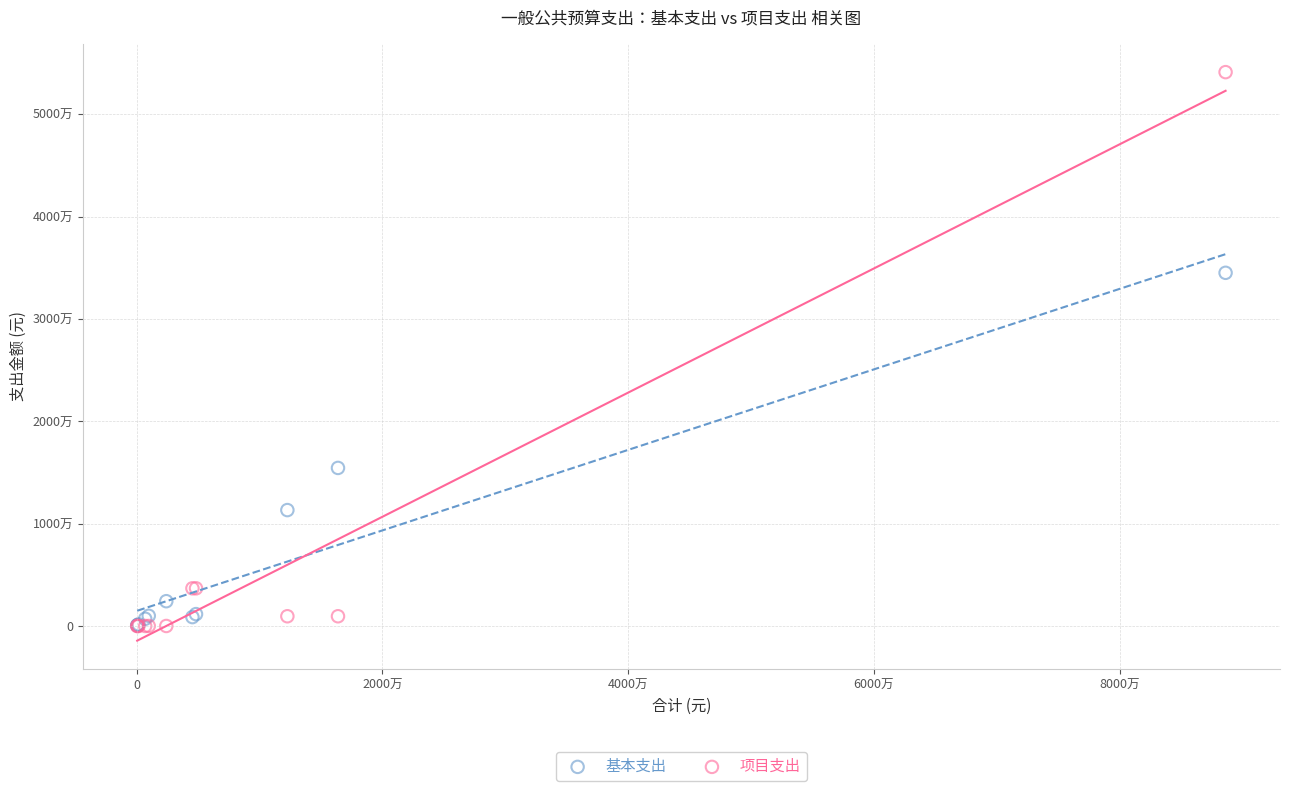

What are all the series names shown in the legend?

基本支出, 项目支出